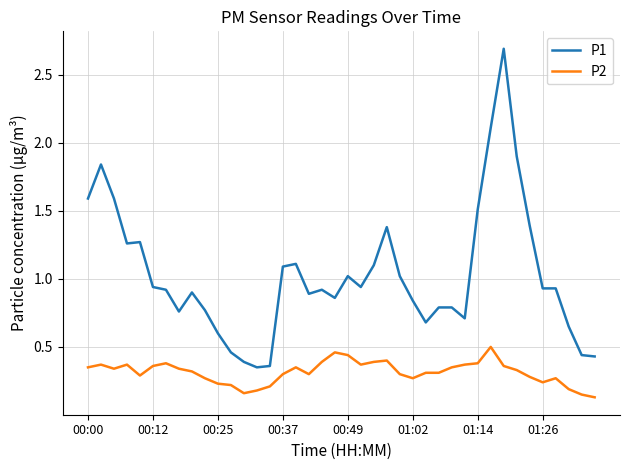

True or false: P2 and P1 cross at least once.

False